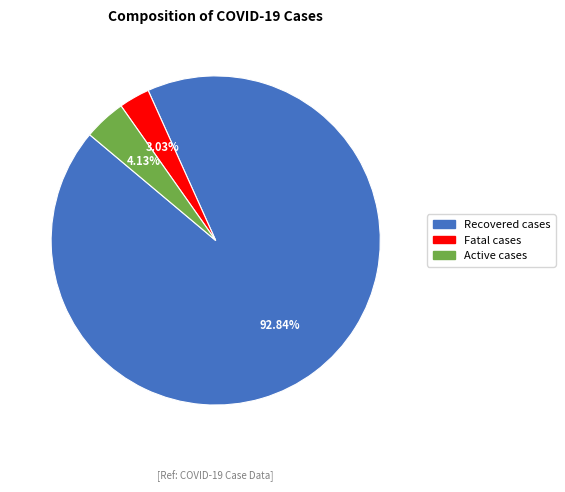

To the nearest percent, what portion does Active cases represent?

4%